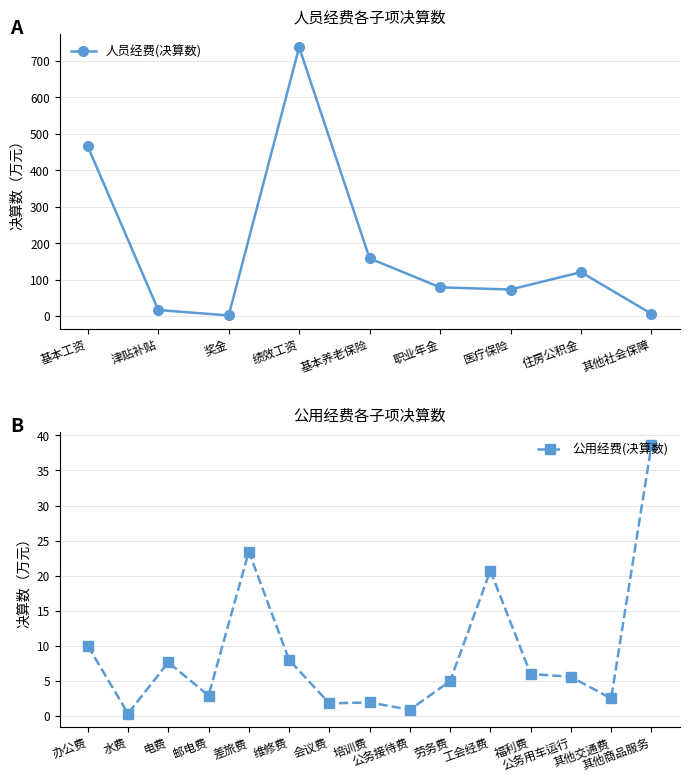

How many interior local valleys (lower than both neighbors) does the data have?

2